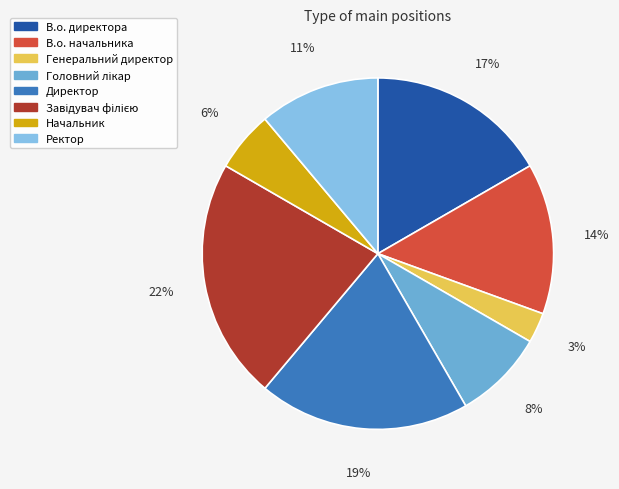

Which slice is the smallest?

Генеральний директор